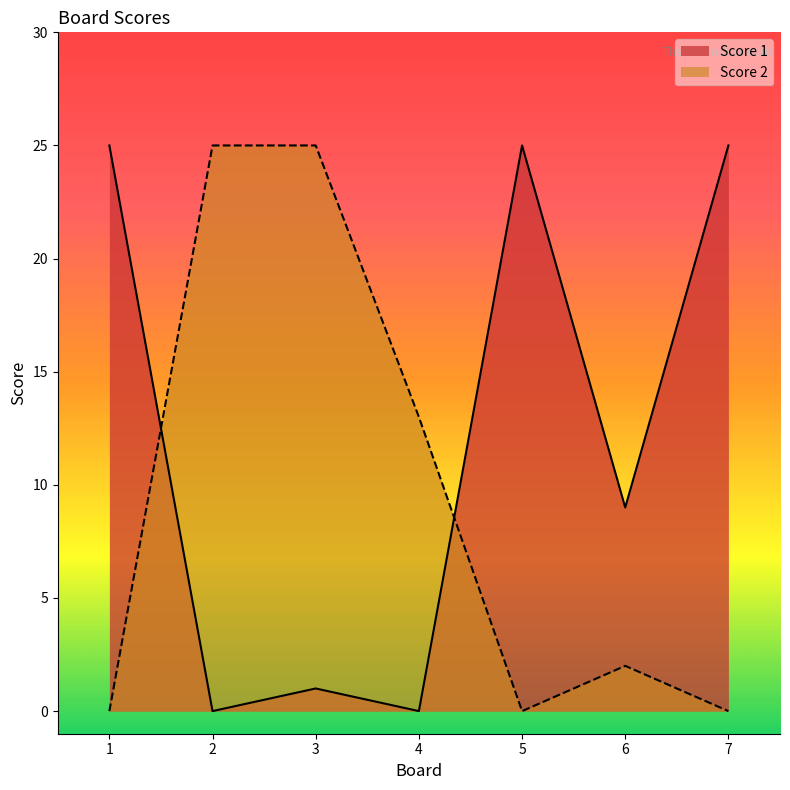

Which series has the largest total across all categories?

Score 1